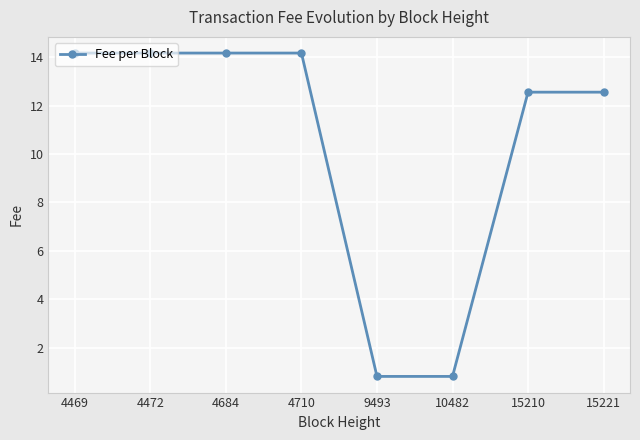

Reading right to left, extract all data points from this chart.

12.6	12.6	0.8	0.8	14.2	14.2	14.2	14.2